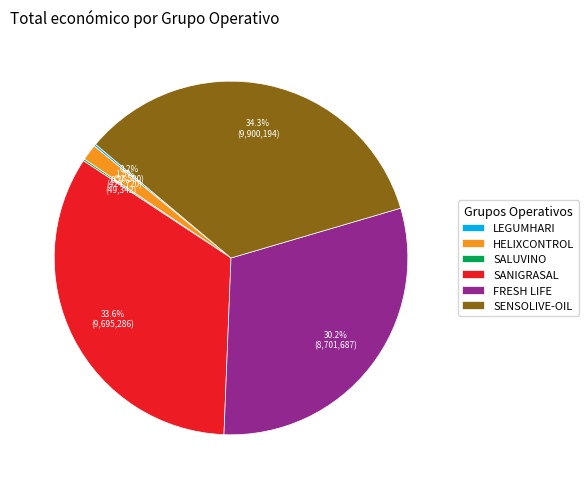

To the nearest percent, what is the average slice percentage?

17%